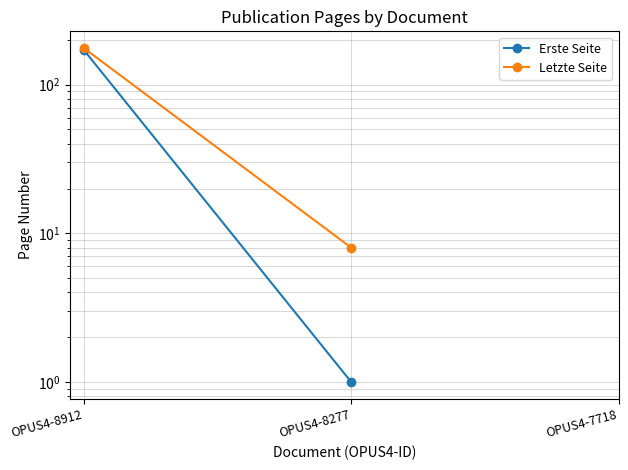

The Erste Seite series shows 1 at OPUS4-8277. True or false?

True